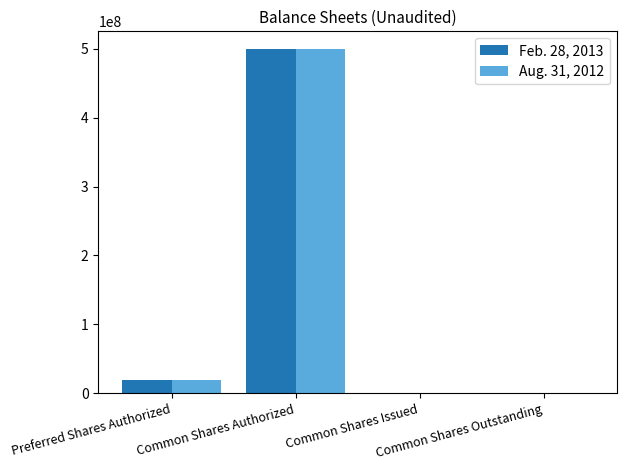

Reading left to right, list all the values displayed in this chart.

Feb. 28, 2013: Preferred Shares Authorized=20000000	Common Shares Authorized=500000000	Common Shares Issued=297337	Common Shares Outstanding=297337
Aug. 31, 2012: Preferred Shares Authorized=20000000	Common Shares Authorized=500000000	Common Shares Issued=269837	Common Shares Outstanding=269837